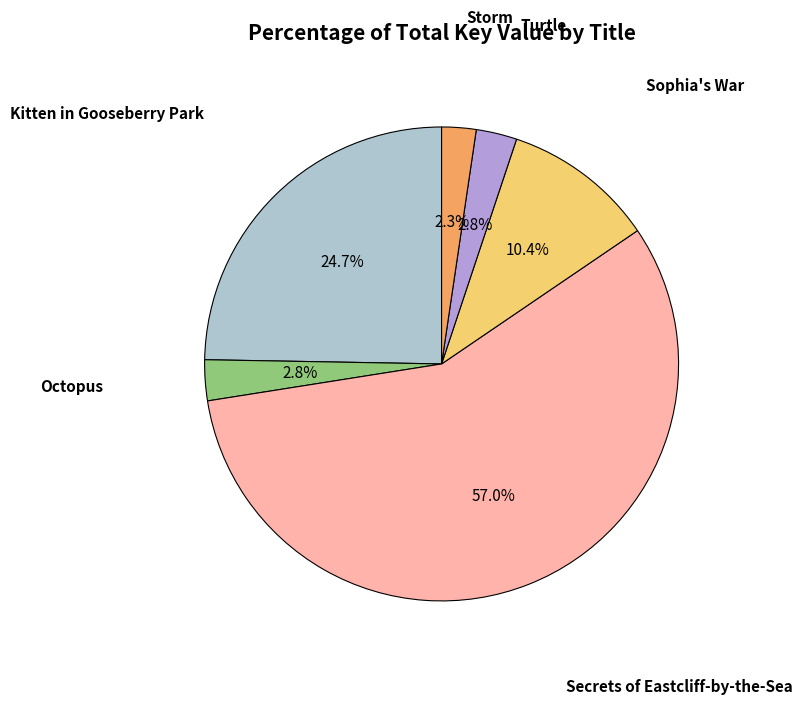

Rank the categories by value from lowest to highest.

Storm, Turtle, Octopus, Sophia's War, Kitten in Gooseberry Park, Secrets of Eastcliff-by-the-Sea